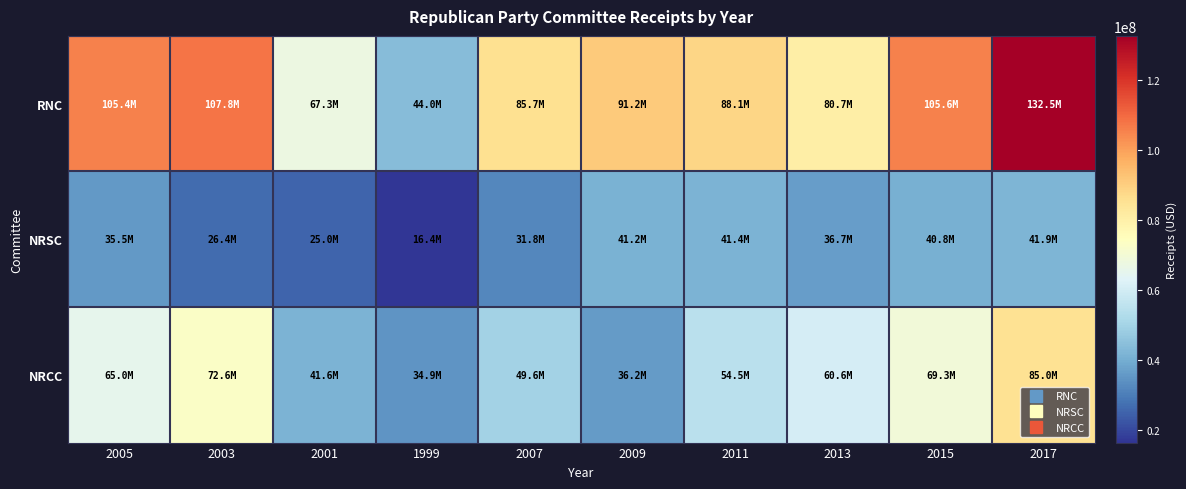

Reading left to right, what are all the values shown in this chart?

RNC: 2005=105382505.0	2003=107815693.0	2001=67280993.0	1999=43994538.0	2007=85651429.0	2009=91174189.0	2011=88125779.6	2013=80710922.4	2015=105624232.7	2017=132510489.3
NRSC: 2005=35517337.0	2003=26400593.0	2001=25024934.0	1999=16380115.0	2007=31842934.0	2009=41237461.0	2011=41414571.8	2013=36675642.2	2015=40783212.0	2017=41918065.0
NRCC: 2005=65031877.0	2003=72640123.0	2001=41641676.0	1999=34892829.0	2007=49560696.0	2009=36189747.0	2011=54529260.8	2013=60581180.2	2015=69250553.3	2017=85007823.0